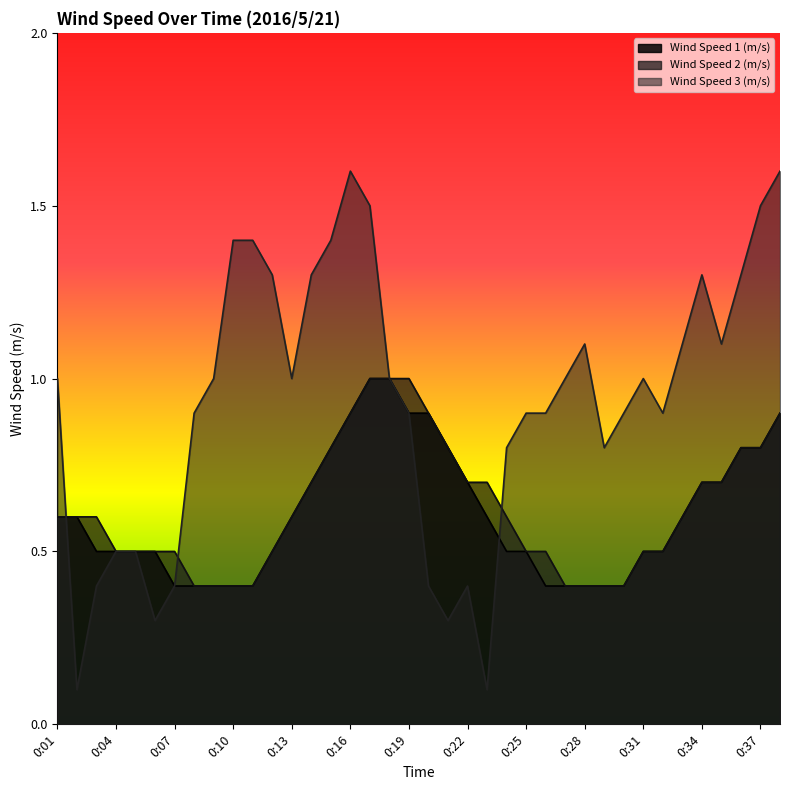

At which category is the sum across all series the highest?

0:17